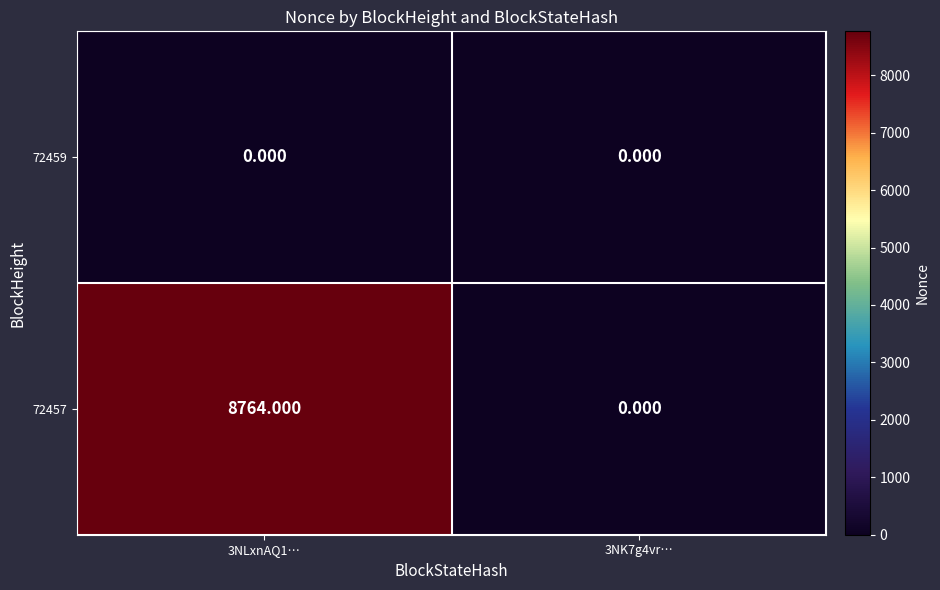

Is the value of 72457 at 3NLxnAQ1… greater than the value of 72459 at 3NLxnAQ1…?

Yes